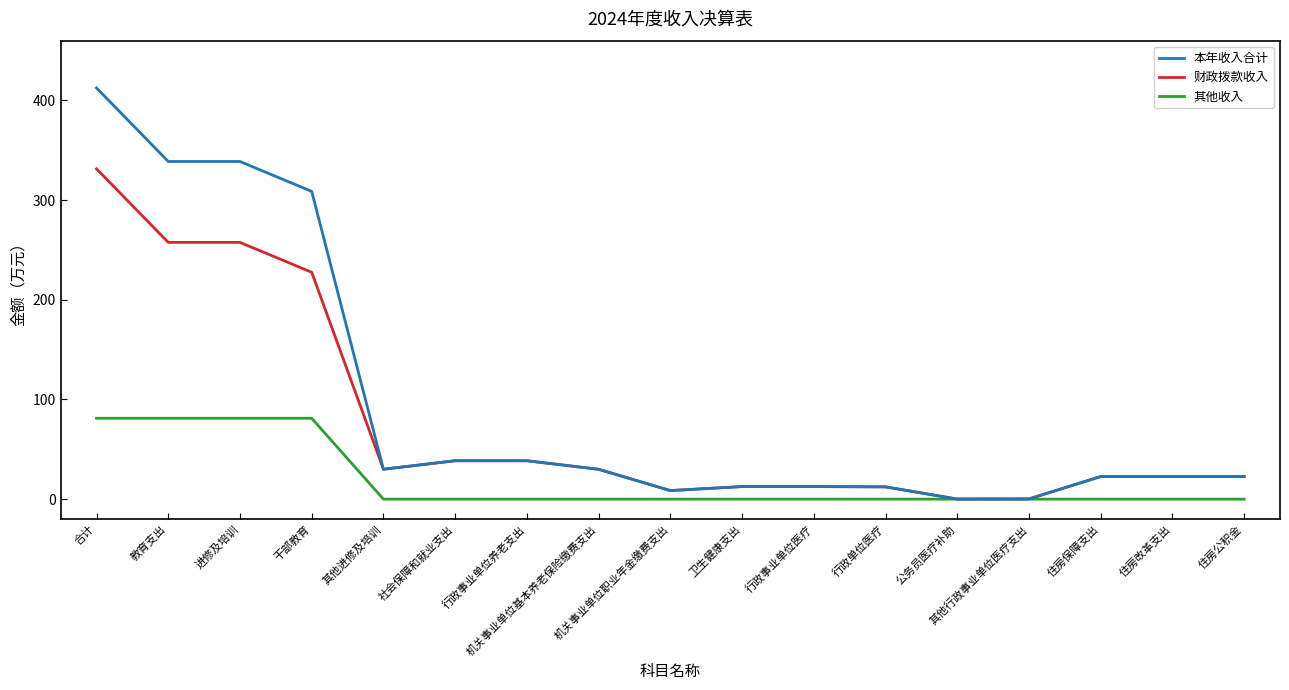

Which series has the widest spread of values?

本年收入合计